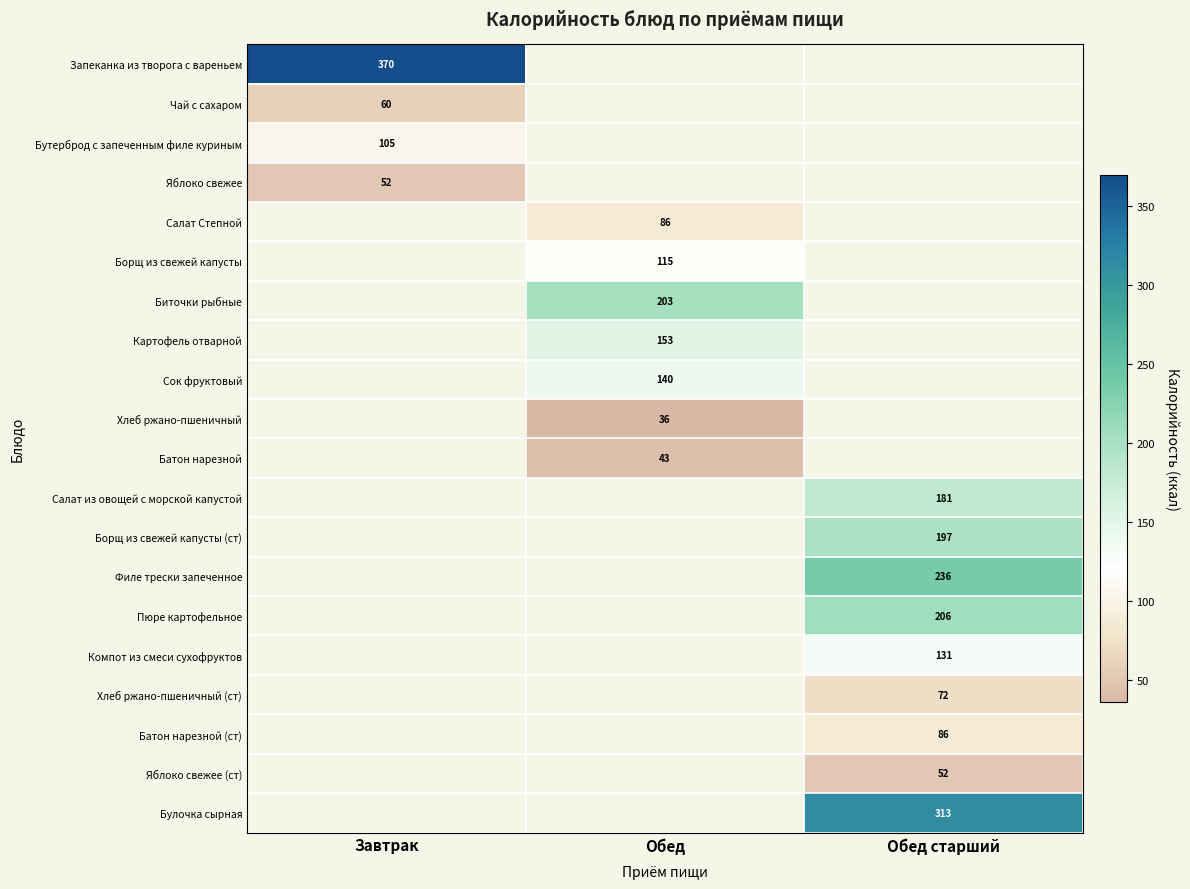

Is it true that Филе трески запеченное equals 236 at Обед старший?

True